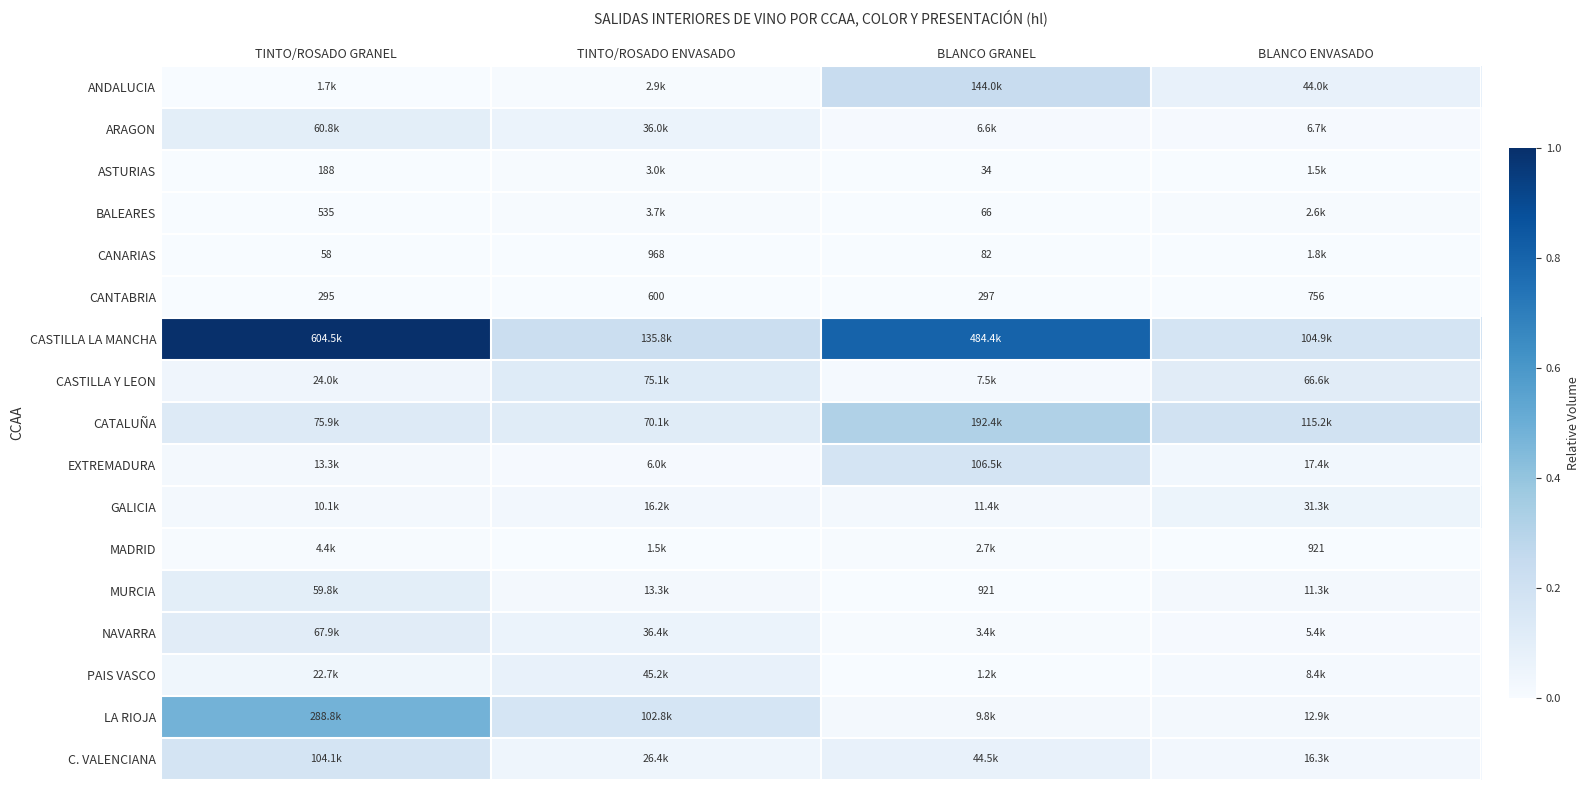

Between TINTO/ROSADO GRANEL and BLANCO ENVASADO, which series saw the biggest shift?

CASTILLA LA MANCHA